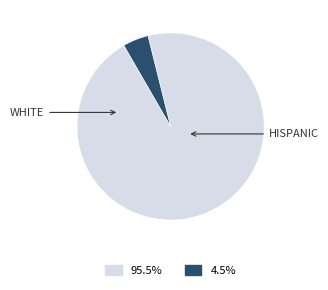

Does any single category account for the majority?

Yes